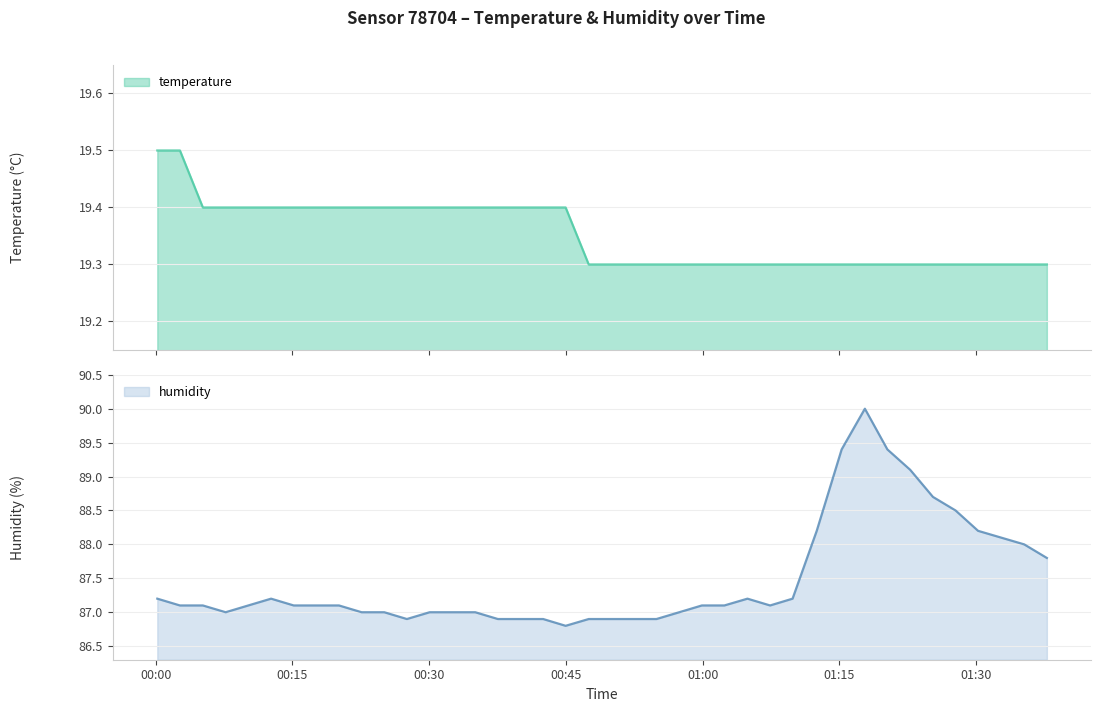

True or false: humidity and temperature intersect in this chart.

False